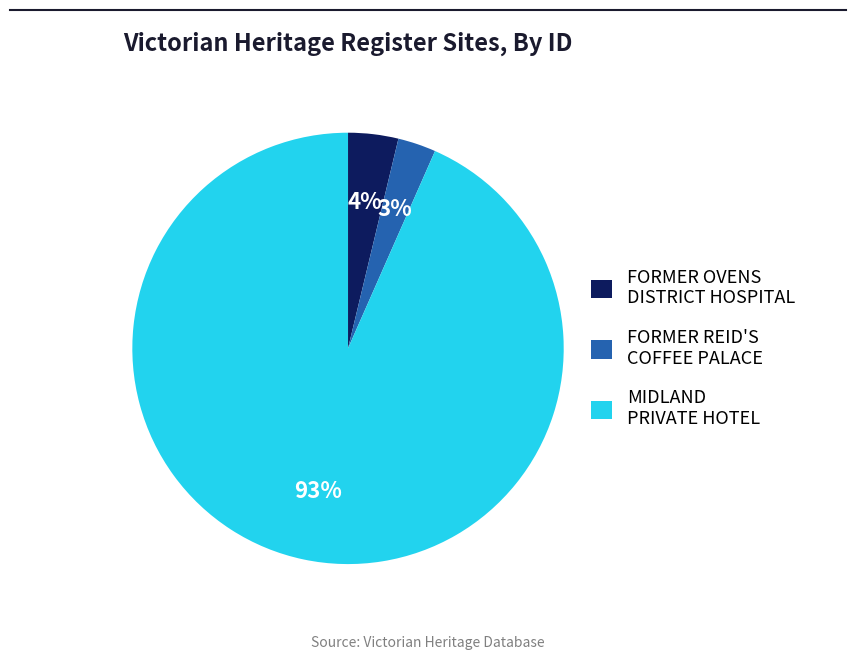

Between FORMER REID'S COFFEE PALACE and FORMER OVENS DISTRICT HOSPITAL, which is larger?

FORMER OVENS DISTRICT HOSPITAL